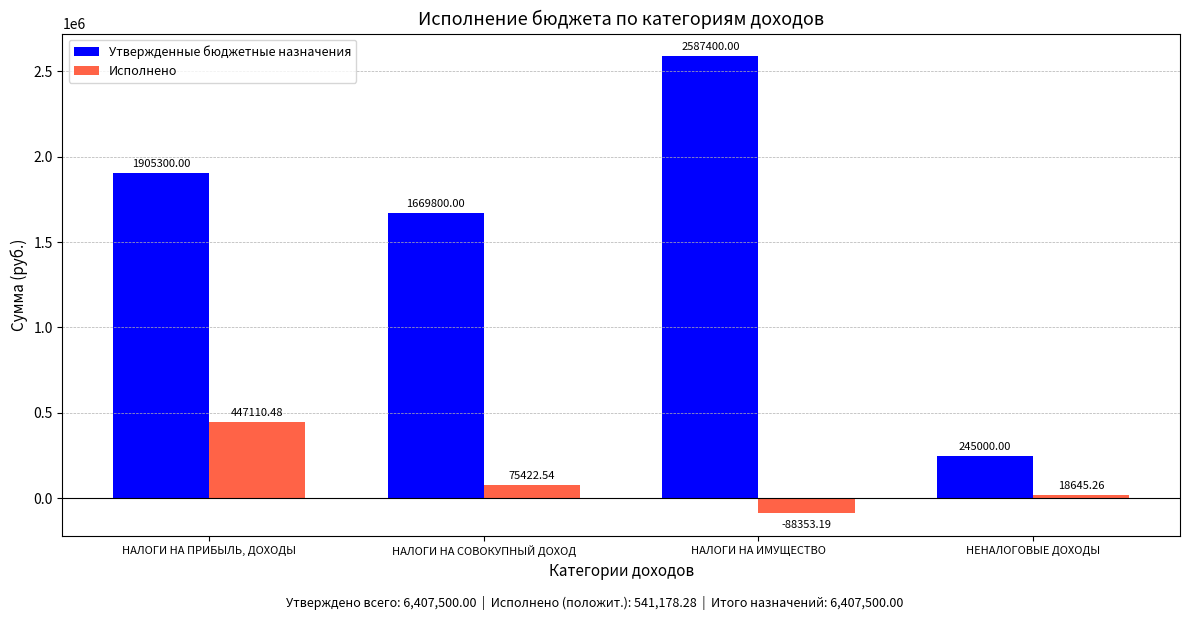

How many bars are there in each group?

2